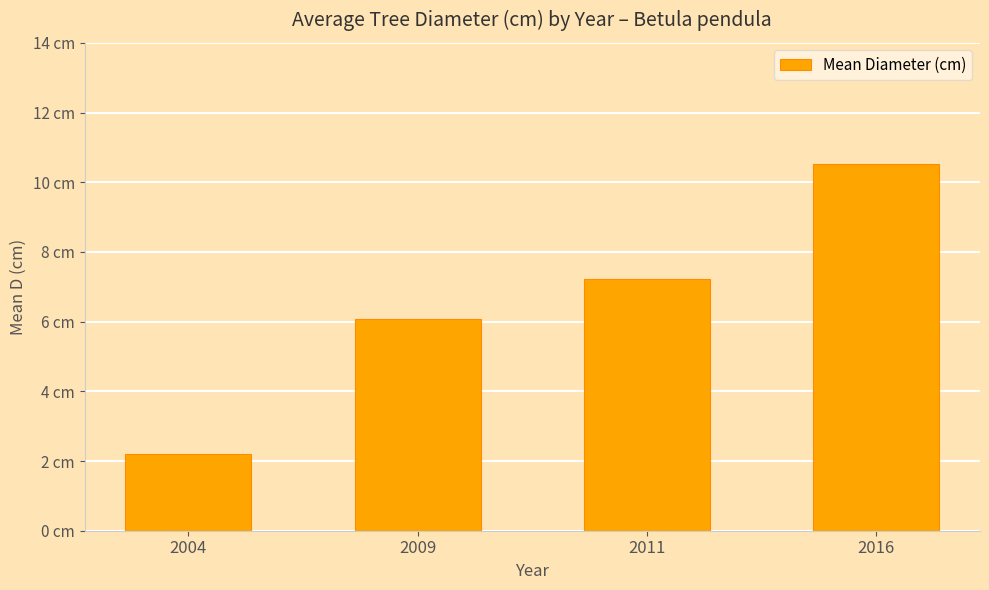

Between 2011 and 2016, which is larger?

2016